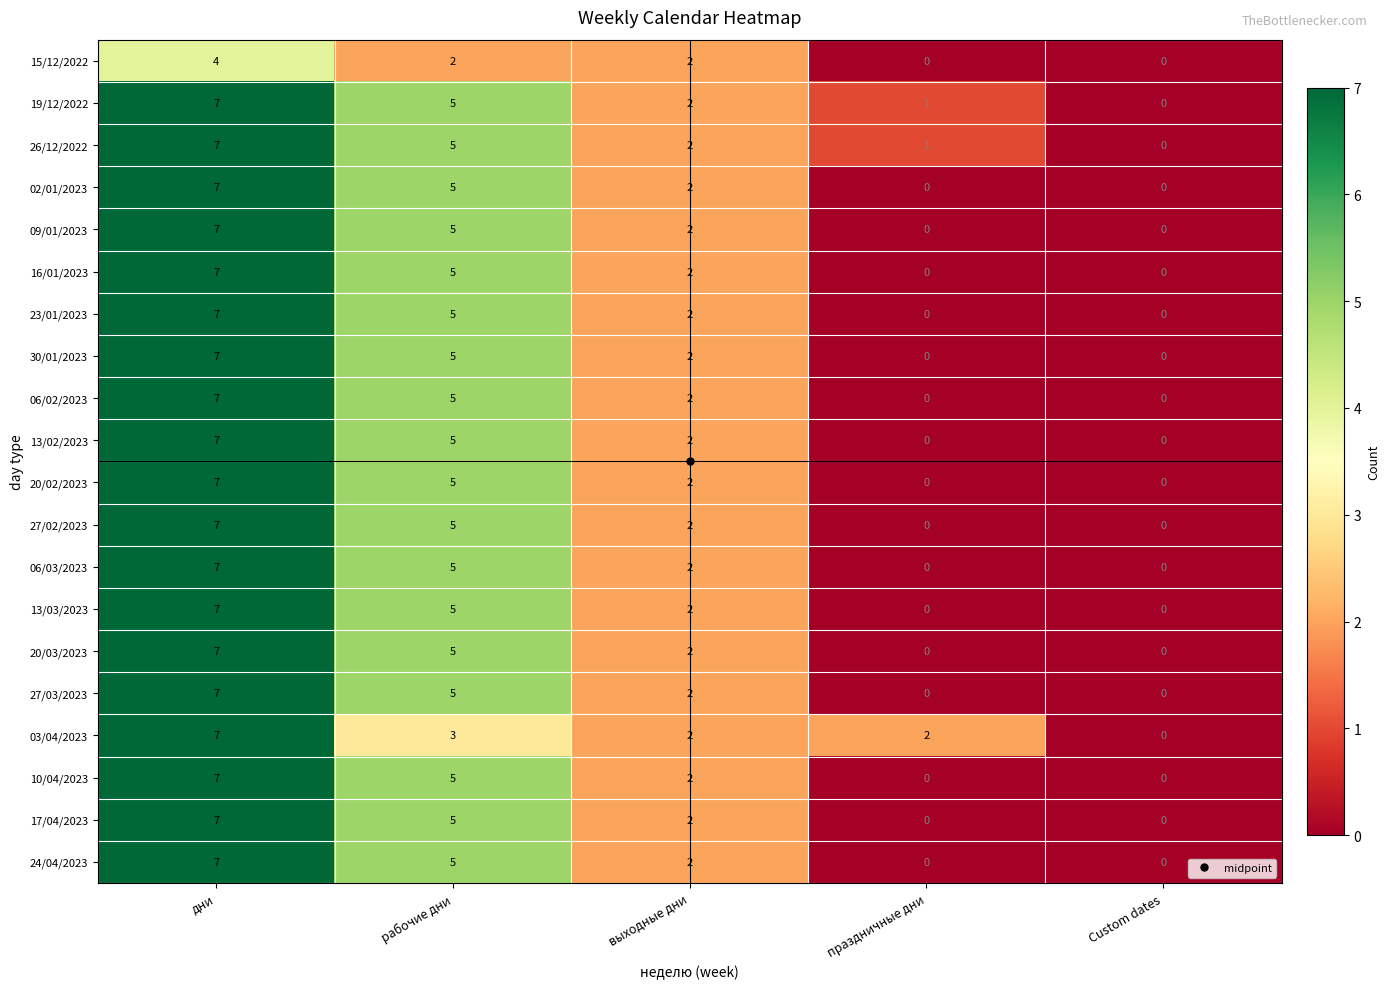

What is the maximum value for 19/12/2022?

7